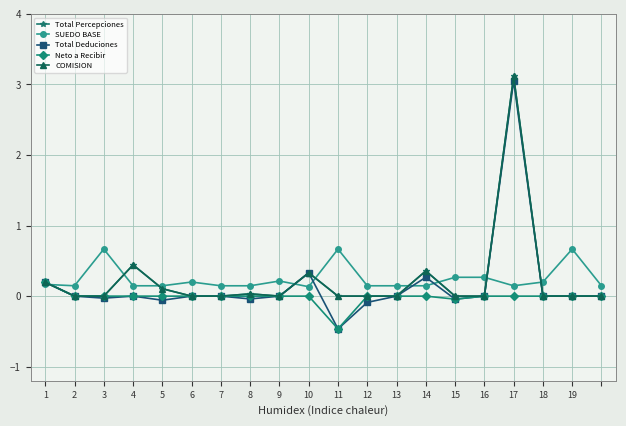

True or false: SUEDO BASE and Total Deduciones cross at least once.

True